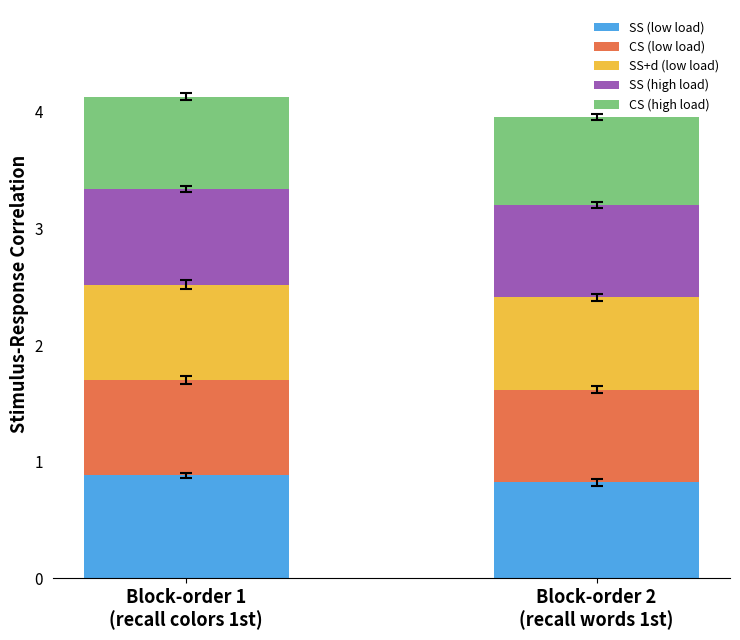

What is the maximum value for SS (low load)?

0.9